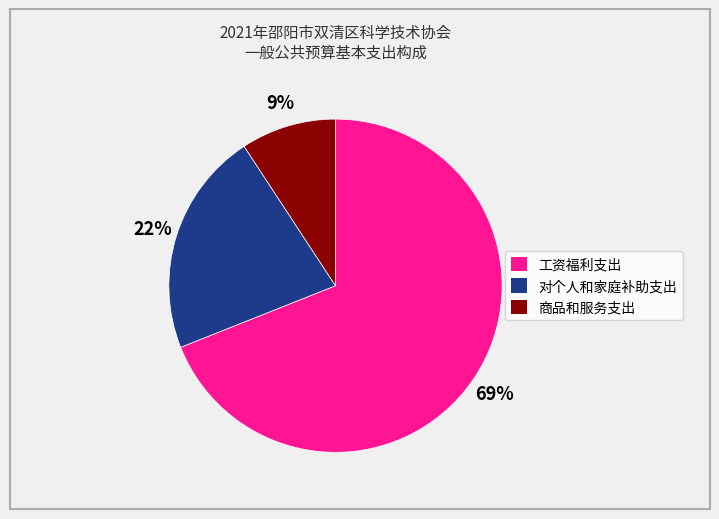

To the nearest percent, what portion does 对个人和家庭补助支出 represent?

22%